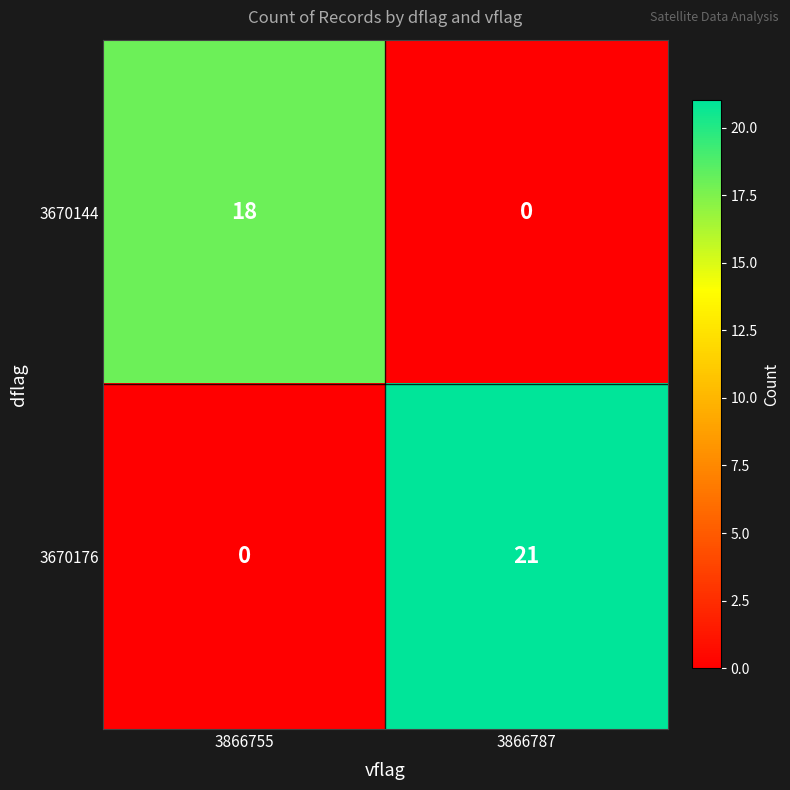

What is the difference between the maximum and minimum values in the 3670144 series?

18